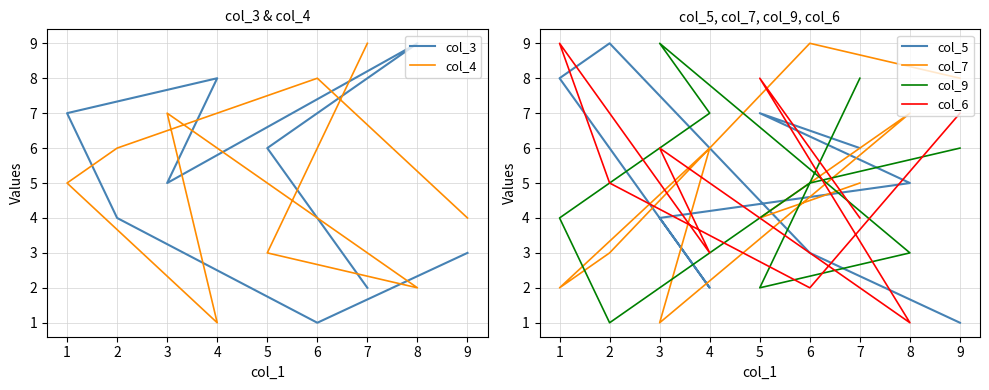

Between 9 and 6, which is larger?

9